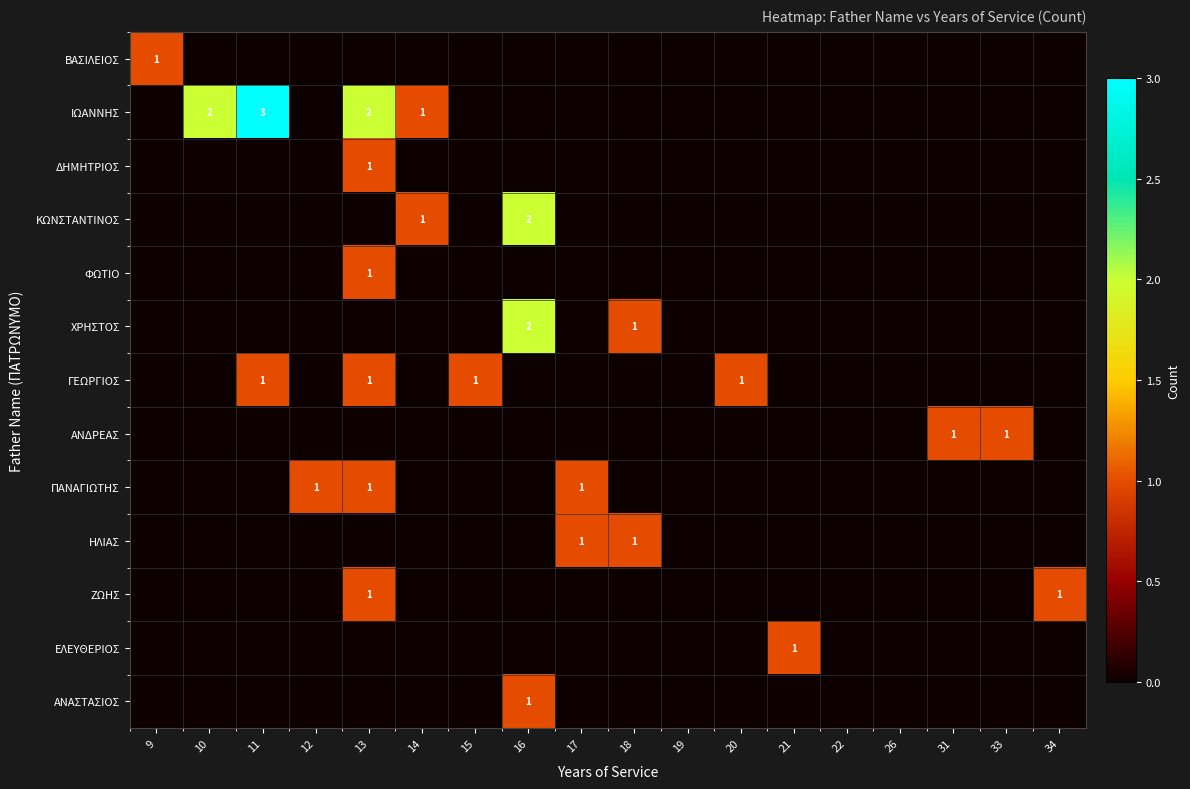

Rank the categories by ΧΡΗΣΤΟΣ value from lowest to highest.

9, 10, 11, 12, 13, 14, 15, 17, 19, 20, 21, 22, 26, 31, 33, 34, 18, 16